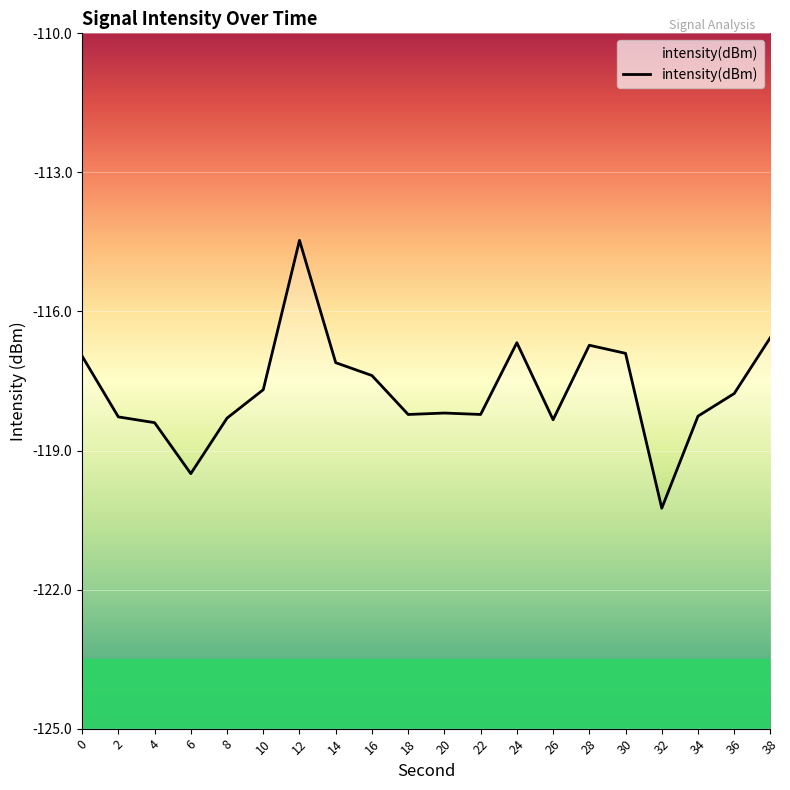

What is the smallest value displayed?

-120.2